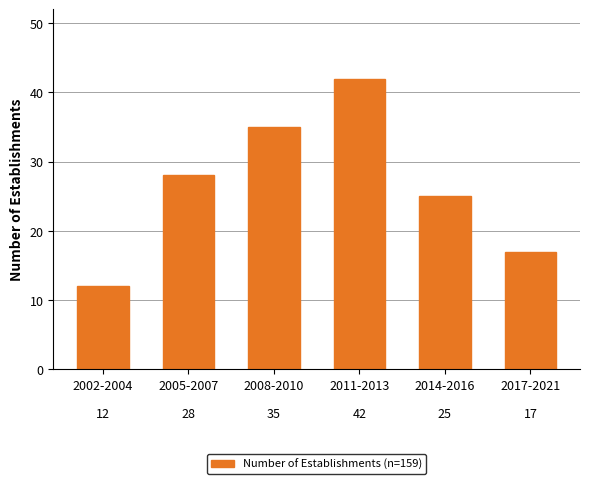

Reading left to right, transcribe all the data shown in this chart.

2002-2004=12	2005-2007=28	2008-2010=35	2011-2013=42	2014-2016=25	2017-2021=17